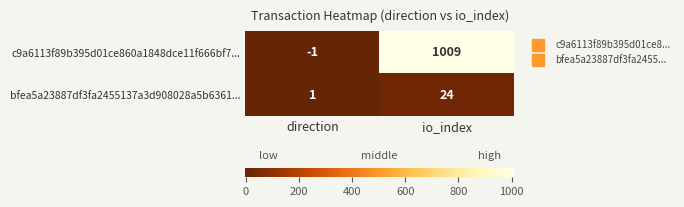

How many categories are shown in the chart?

2